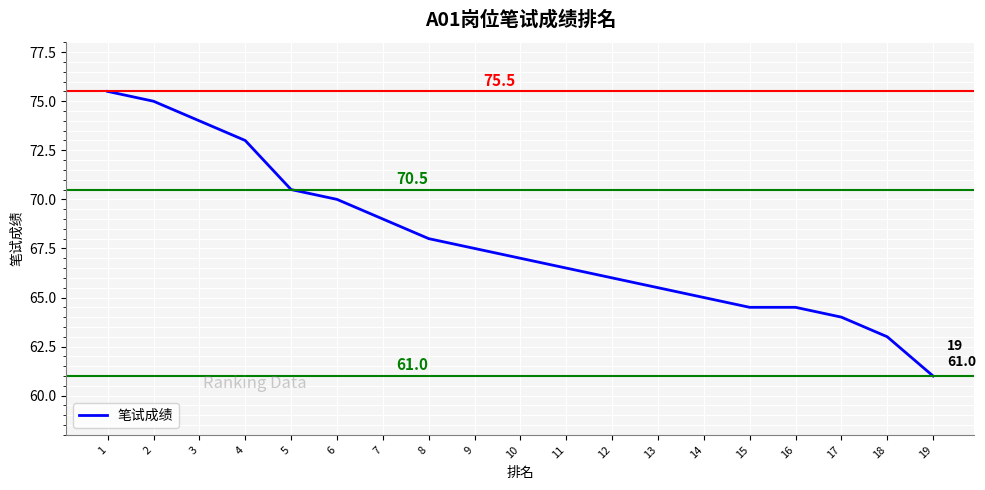

The chart shows a value of 116.9 at 7. True or false?

False